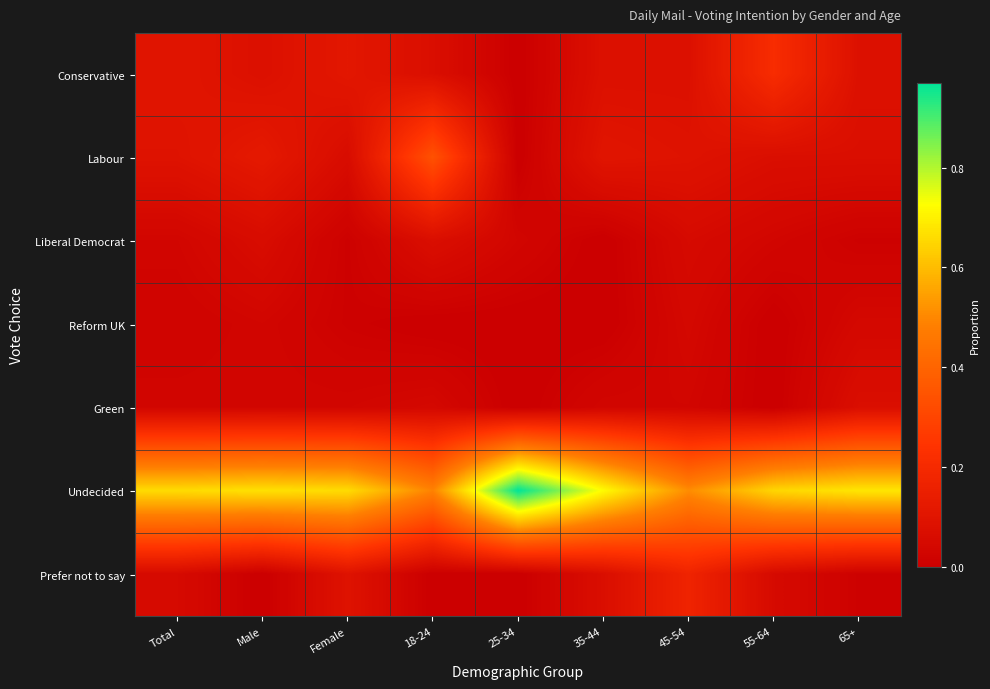

Reading left to right, what are all the values shown in this chart?

Conservative: Total=0.1	Male=0.1	Female=0.1	18-24=0.1	25-34=0.0	35-44=0.1	45-54=0.1	55-64=0.2	65+=0.1
Labour: Total=0.1	Male=0.1	Female=0.1	18-24=0.3	25-34=0.0	35-44=0.1	45-54=0.1	55-64=0.1	65+=0.1
Liberal Democrat: Total=0.0	Male=0.1	Female=0.0	18-24=0.1	25-34=0.0	35-44=0.0	45-54=0.1	55-64=0.0	65+=0.0
Reform UK: Total=0.0	Male=0.0	Female=0.0	18-24=0.0	25-34=0.0	35-44=0.0	45-54=0.0	55-64=0.0	65+=0.0
Green: Total=0.0	Male=0.0	Female=0.0	18-24=0.0	25-34=0.0	35-44=0.0	45-54=0.0	55-64=0.0	65+=0.1
Undecided: Total=0.7	Male=0.7	Female=0.7	18-24=0.5	25-34=1.0	35-44=0.7	45-54=0.5	55-64=0.7	65+=0.7
Prefer not to say: Total=0.1	Male=0.0	Female=0.1	18-24=0.0	25-34=0.0	35-44=0.1	45-54=0.2	55-64=0.1	65+=0.0